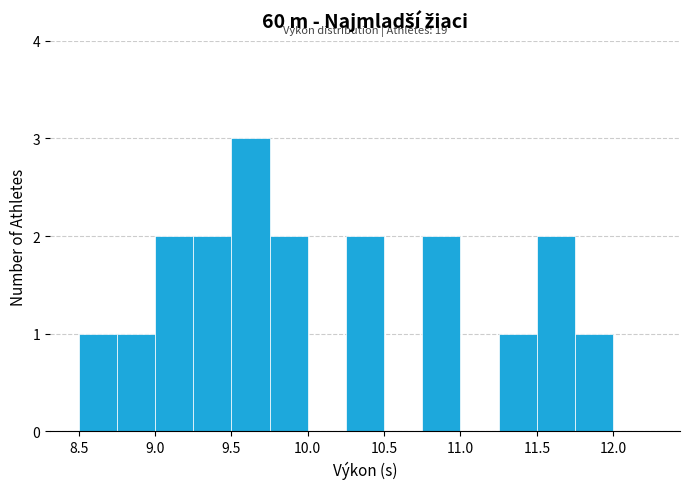

Which range on the x-axis has the tallest bar?

9.50 to 9.75